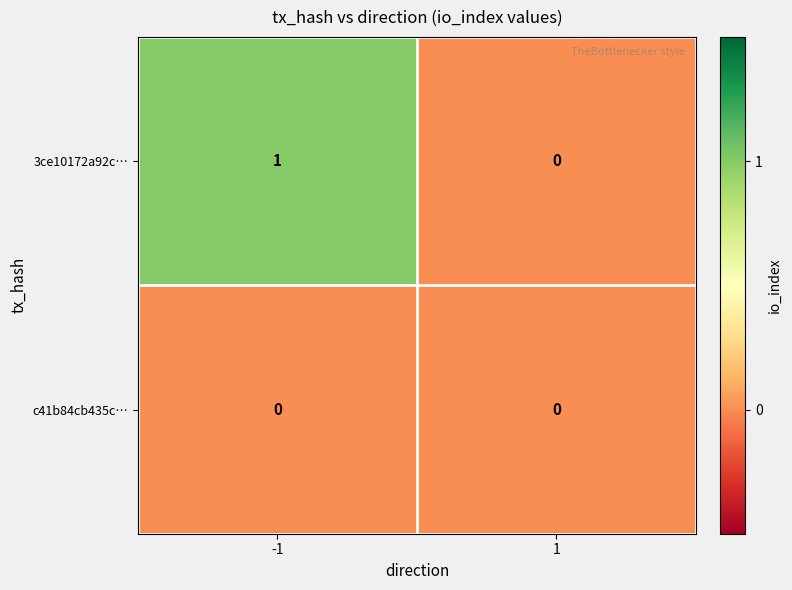

Which series has the largest range (max minus min)?

3ce10172a92c…